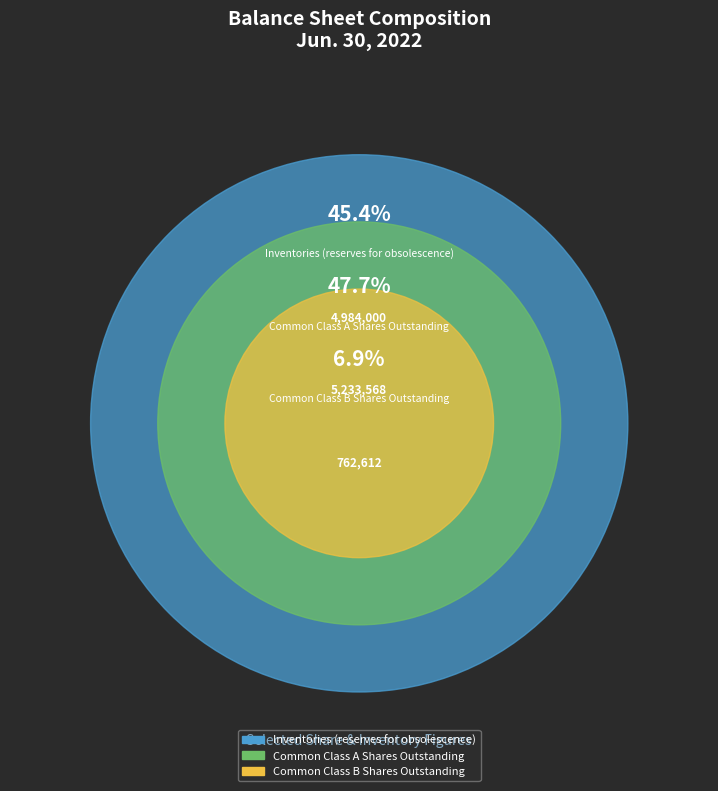

Is it true that Inventories (reserves for obsolescence) is 52% of the pie?

False